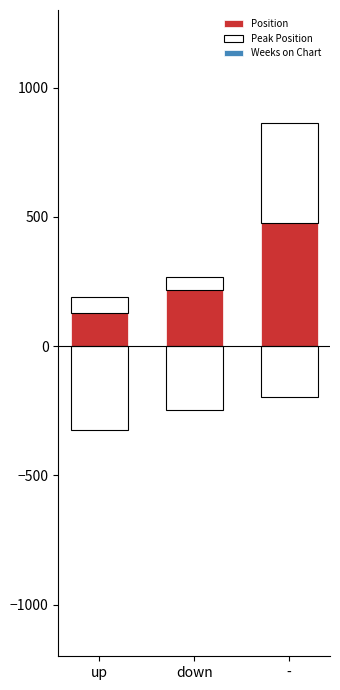

How many data points in Weeks on Chart are above -246?

1